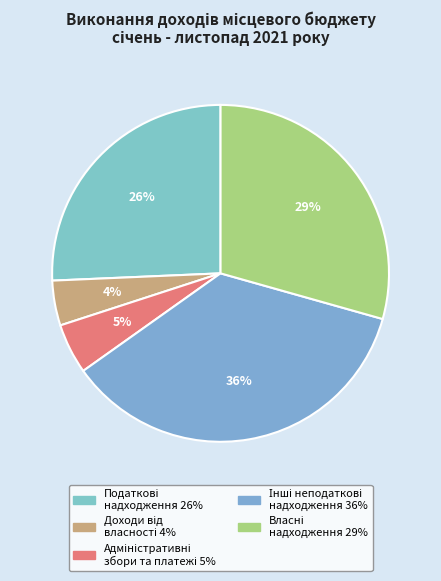

Is there any slice that represents more than half of the pie?

No